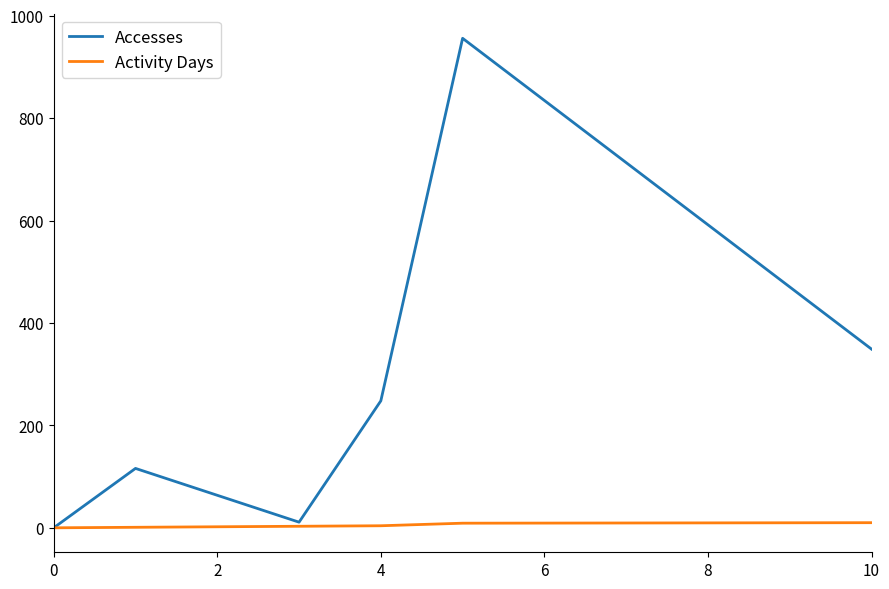

What is the maximum value shown in the chart?

956